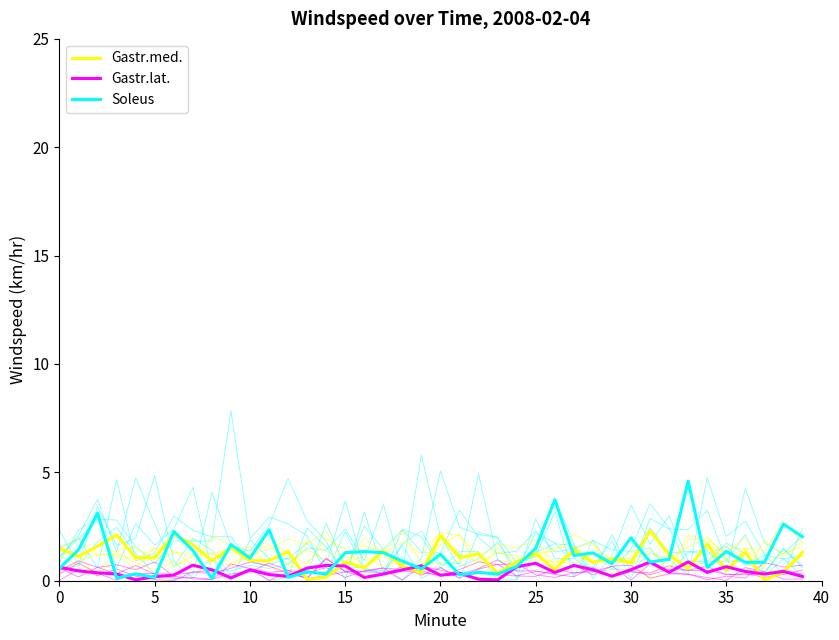

Rank the series by their average value, from lowest to highest.

Gastr.lat., Gastr.med., Soleus